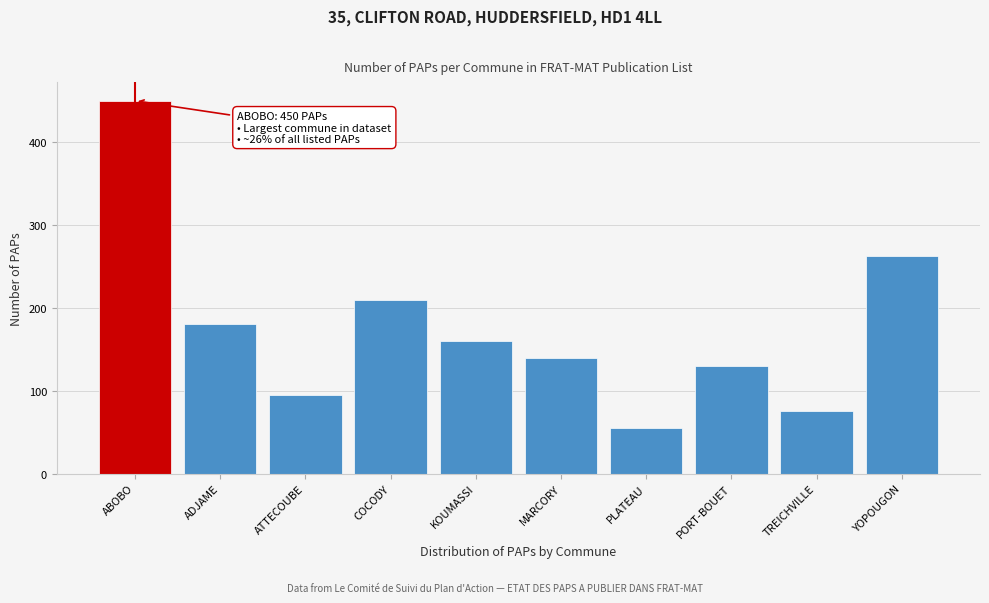

Reading right to left, transcribe all the data shown in this chart.

YOPOUGON=263	TREICHVILLE=75	PORT-BOUET=130	PLATEAU=55	MARCORY=140	KOUMASSI=160	COCODY=210	ATTECOUBE=95	ADJAME=180	ABOBO=450